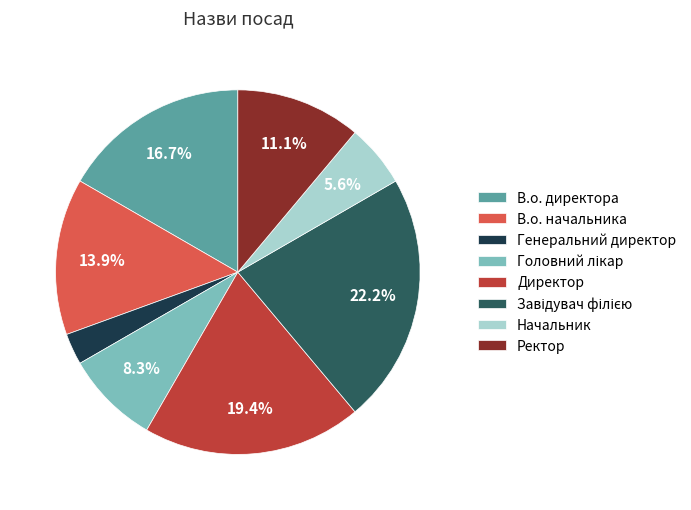

To the nearest percent, what portion does В.о. директора represent?

17%